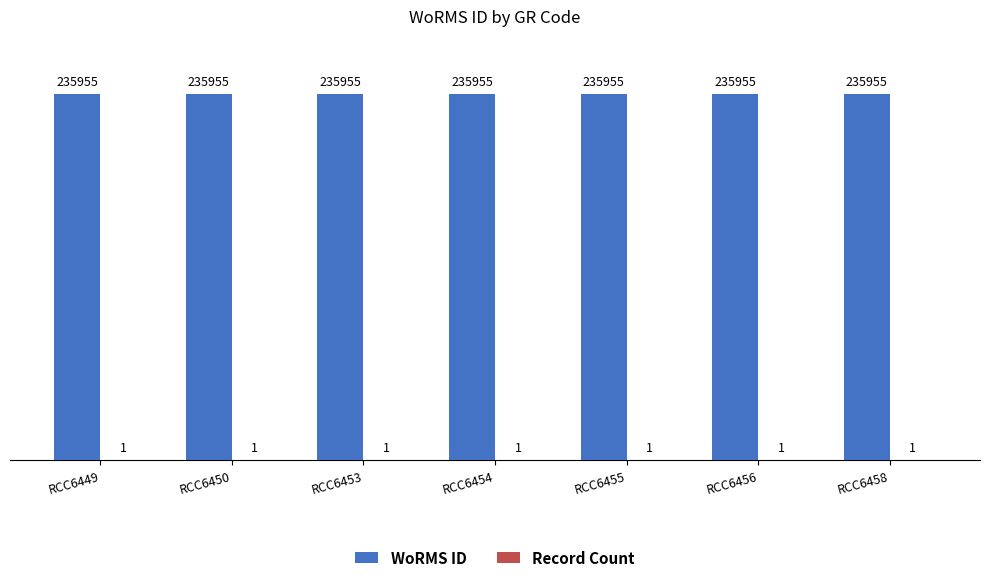

Read the WoRMS ID value at RCC6454.

235955